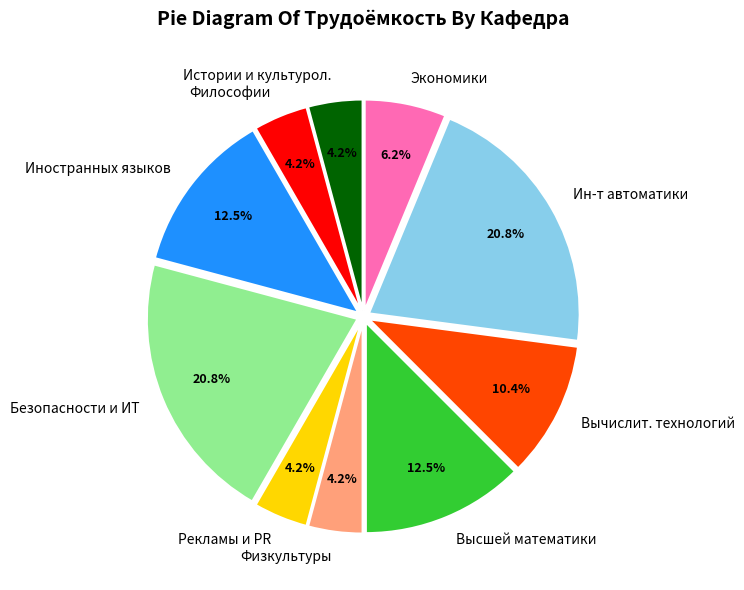

To the nearest percent, what is the difference between the largest and smallest slice percentages?

17%